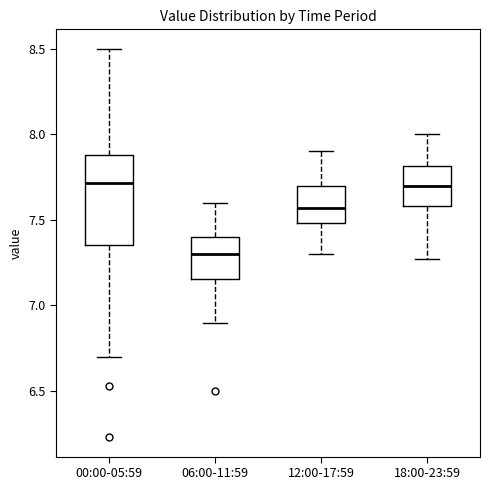

Which box has the lowest median line?

06:00-11:59